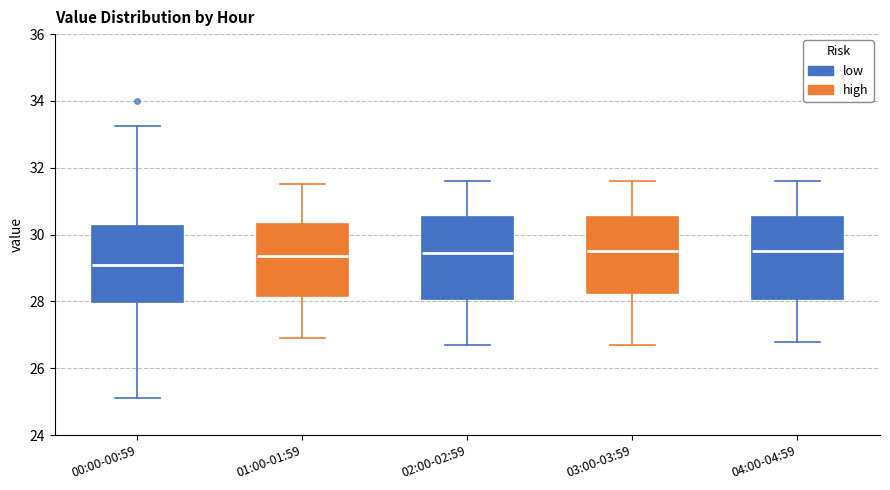

Reading left to right, transcribe this box plot: for each box, give where its median line is, the range the box spans, and where its two whiskers end, as read against the y-axis. The values are not printed on the chart, so give them approximately, as read against the axis.

00:00-00:59: median 29.2, box 28.0 to 30.2, whiskers 25.2 to 33.2
01:00-01:59: median 29.4, box 28.2 to 30.4, whiskers 27.0 to 31.6
02:00-02:59: median 29.4, box 28.0 to 30.6, whiskers 26.8 to 31.6
03:00-03:59: median 29.6, box 28.2 to 30.6, whiskers 26.8 to 31.6
04:00-04:59: median 29.6, box 28.0 to 30.6, whiskers 26.8 to 31.6